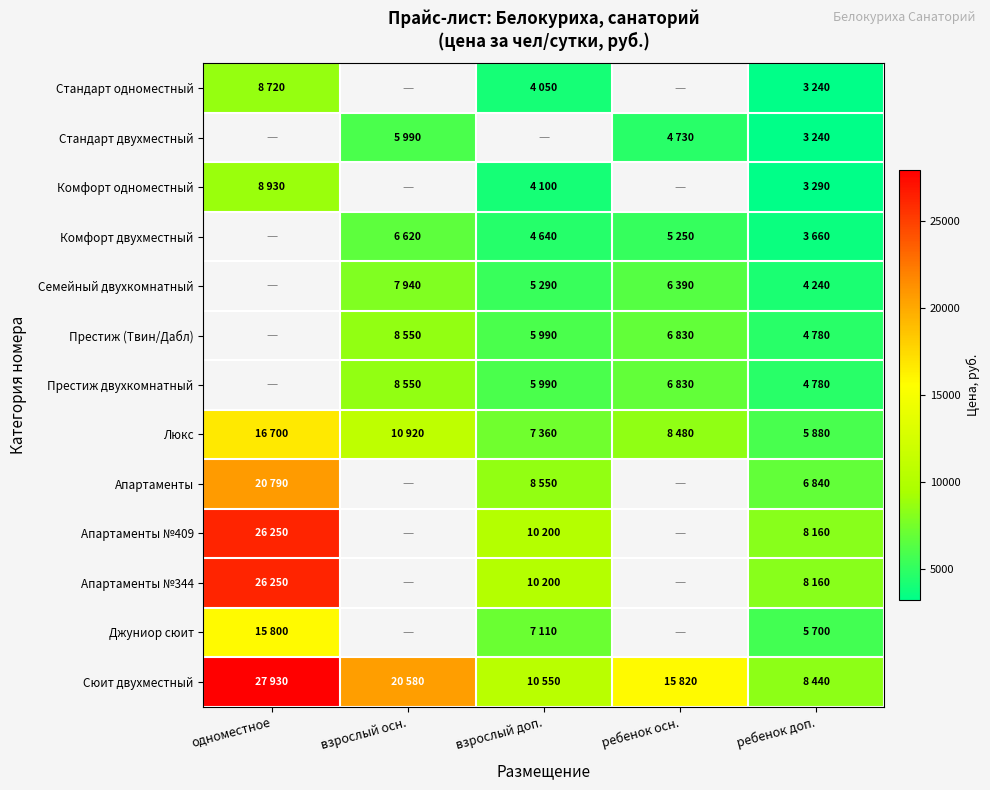

What is the maximum value for Стандарт одноместный?

8720.0